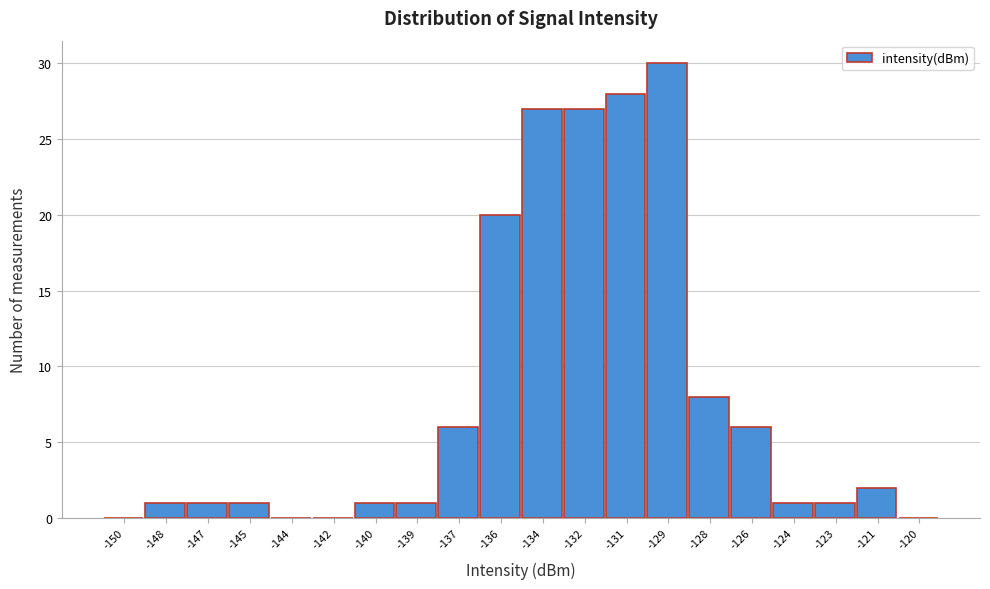

Reading left to right, transcribe all the data shown in this chart.

-150=0	-148=1	-147=1	-145=1	-144=0	-142=0	-140=1	-139=1	-137=6	-136=20	-134=27	-132=27	-131=28	-129=30	-128=8	-126=6	-124=1	-123=1	-121=2	-120=0